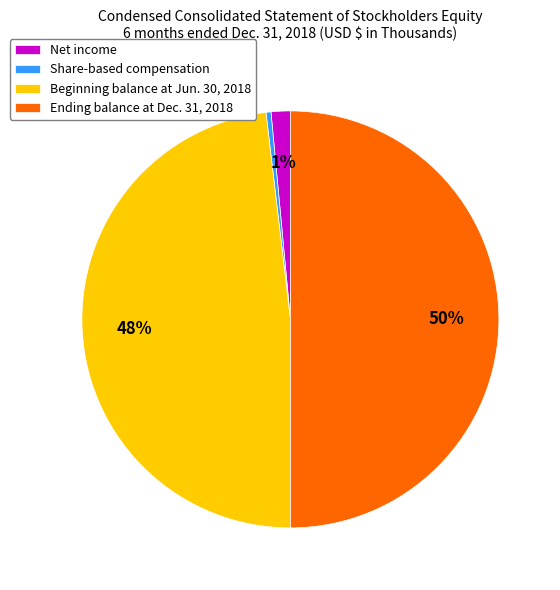

Approximately how many times larger is the value at Ending balance at Dec. 31, 2018 compared to Beginning balance at Jun. 30, 2018?

1.0